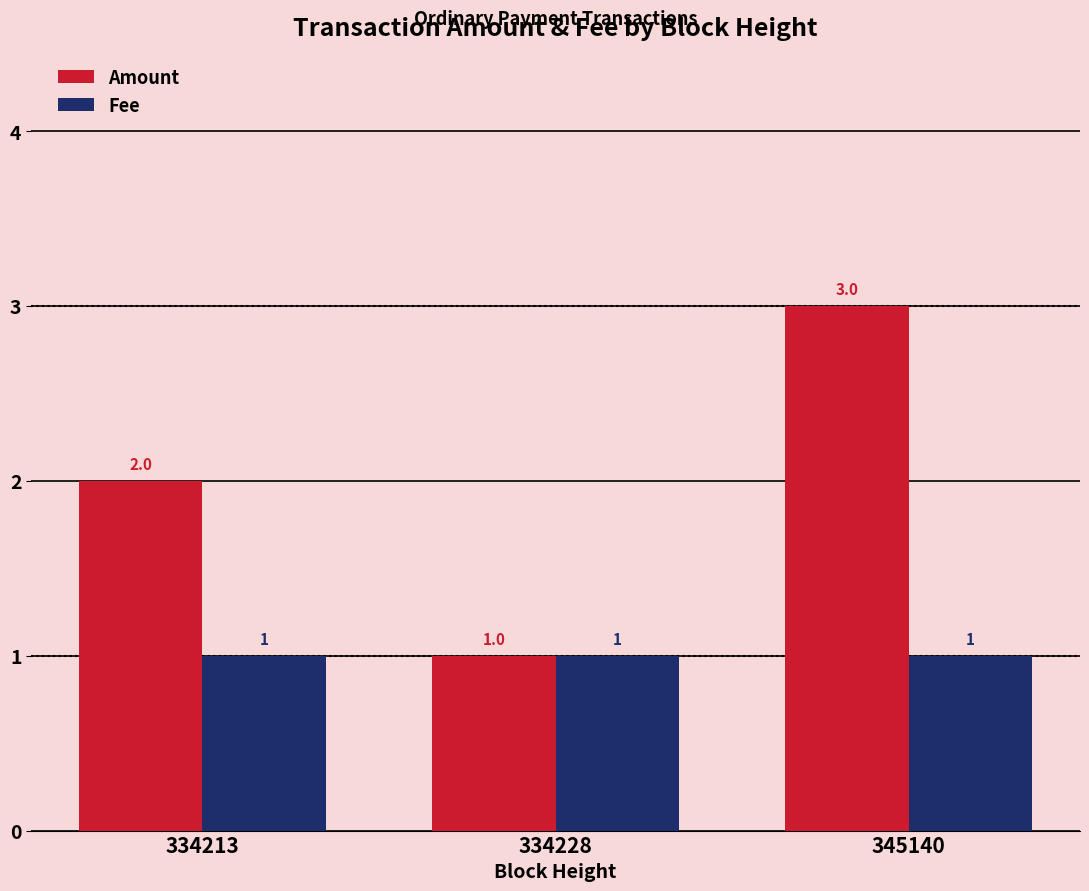

What is the maximum value for Fee?

1.0